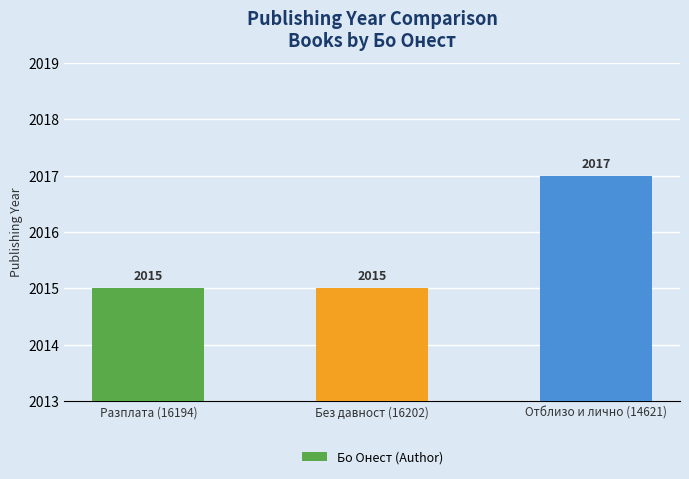

What is the change in value from Разплата (16194) to Отблизо и лично (14621)?

+2